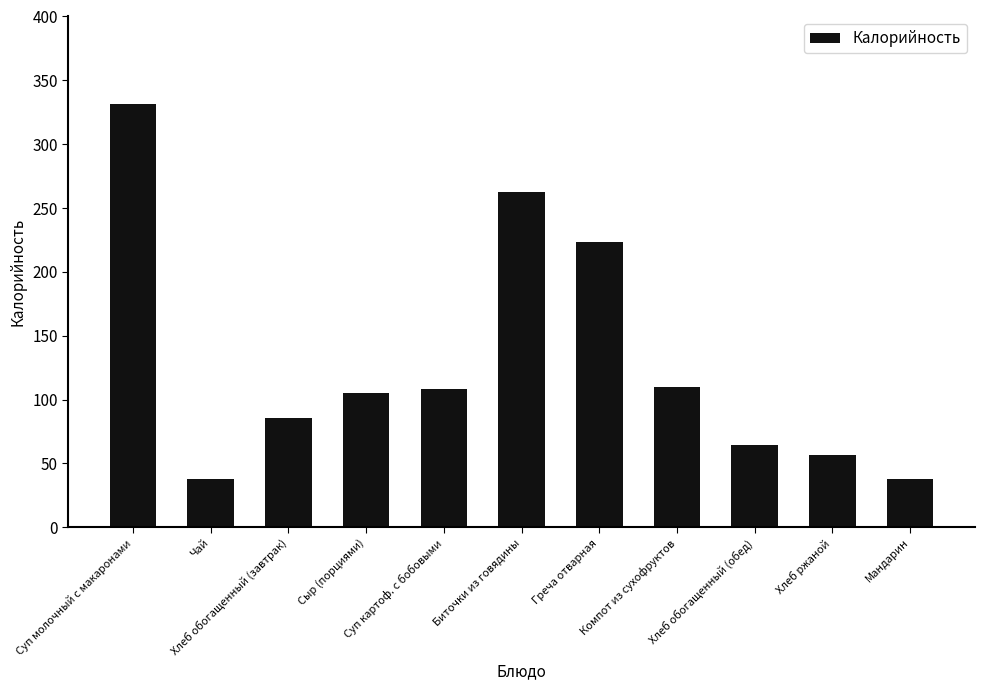

What is the difference between the values at Компот из сухофруктов and Чай?

72.0